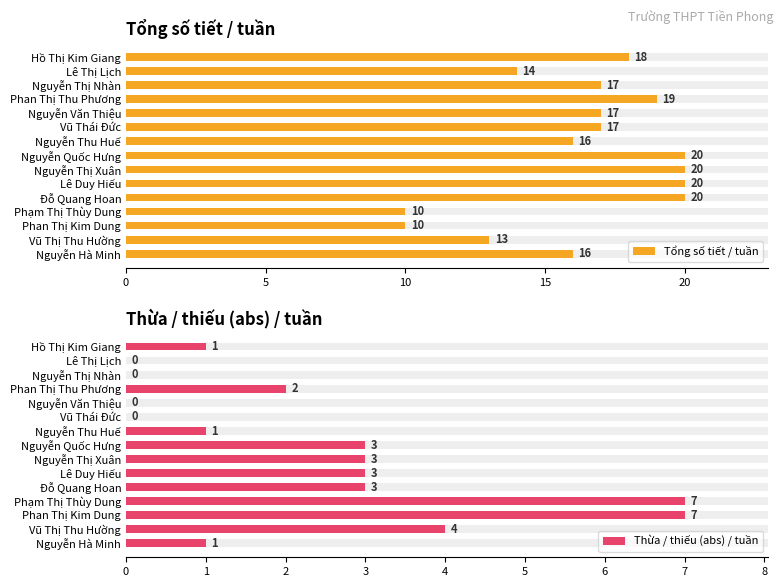

How many Thừa / thiếu (abs) / tuần values are between 0 and 3?

12